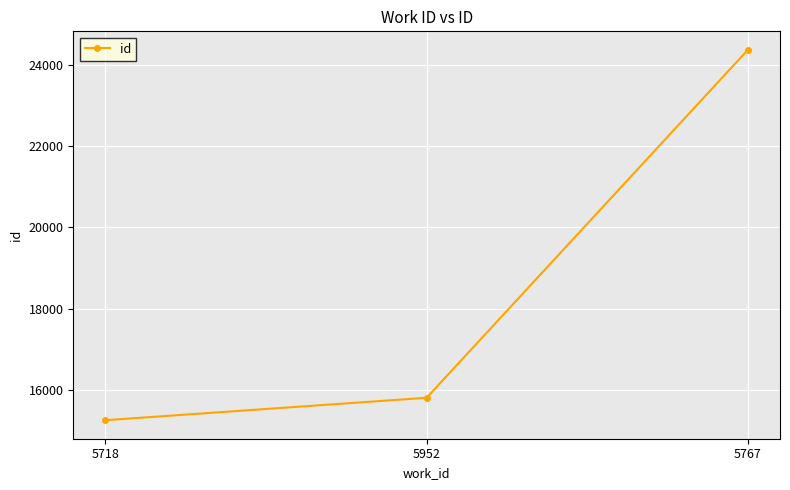

Rank the categories by value from lowest to highest.

5718, 5952, 5767